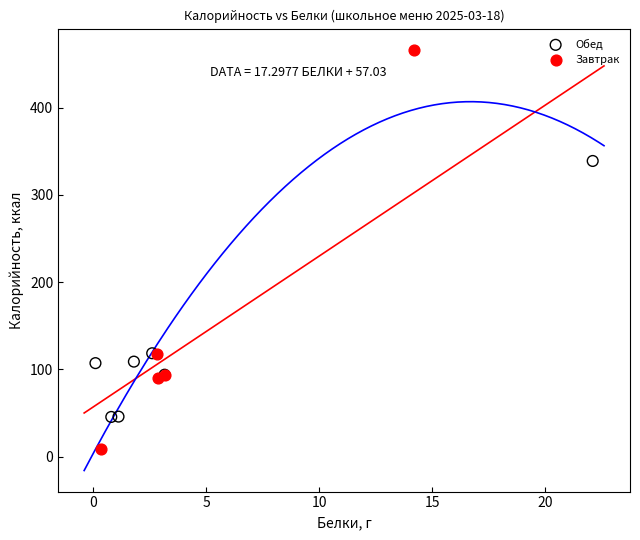

Which series has the largest Y range (max minus min)?

Завтрак